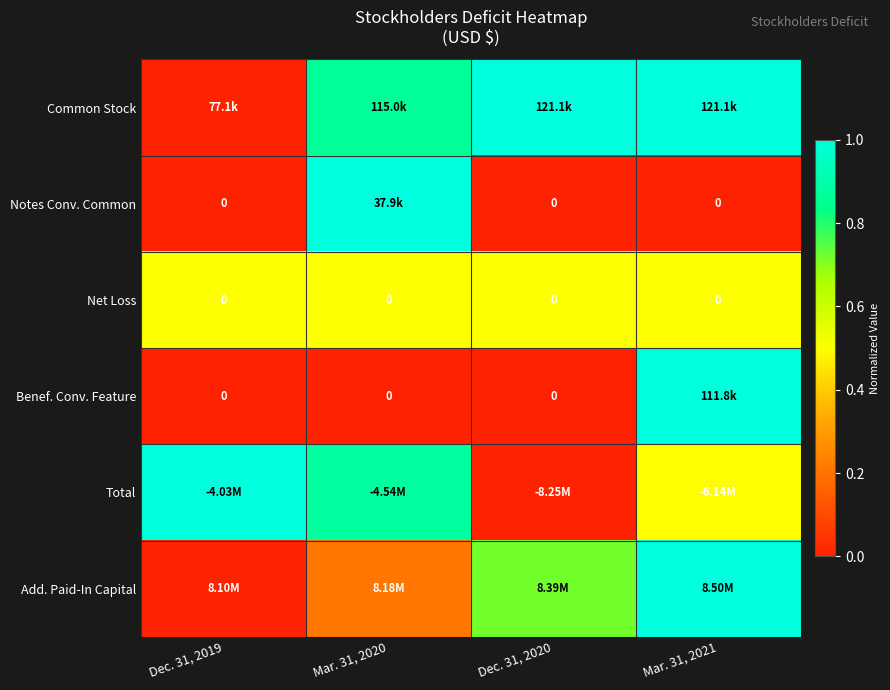

The Total series shows 1.4 at Dec. 31, 2019. True or false?

False